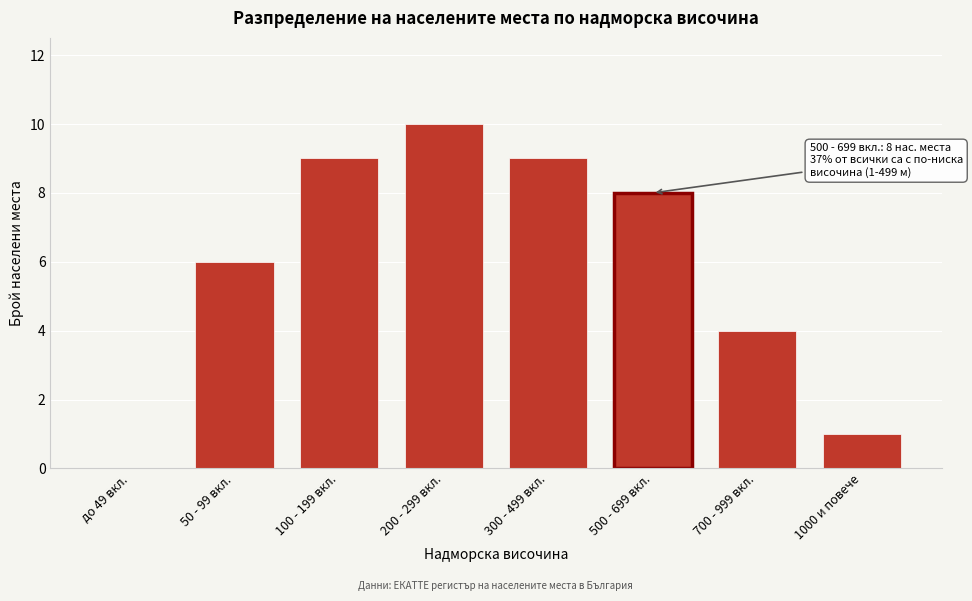

Reading right to left, extract all data points from this chart.

1000 и повече=1	700 - 999 вкл.=4	500 - 699 вкл.=8	300 - 499 вкл.=9	200 - 299 вкл.=10	100 - 199 вкл.=9	50 - 99 вкл.=6	до 49 вкл.=0